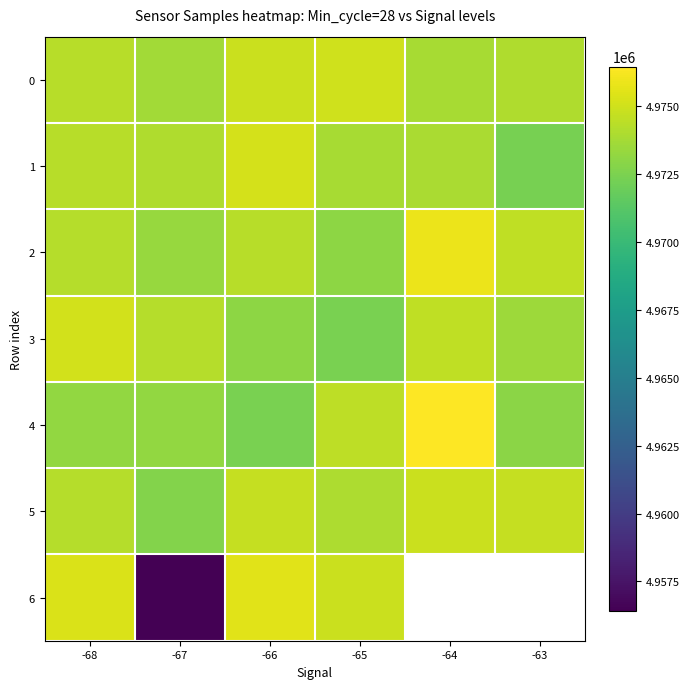

What is the difference between the maximum and minimum values in the row_4 series?

4008.0